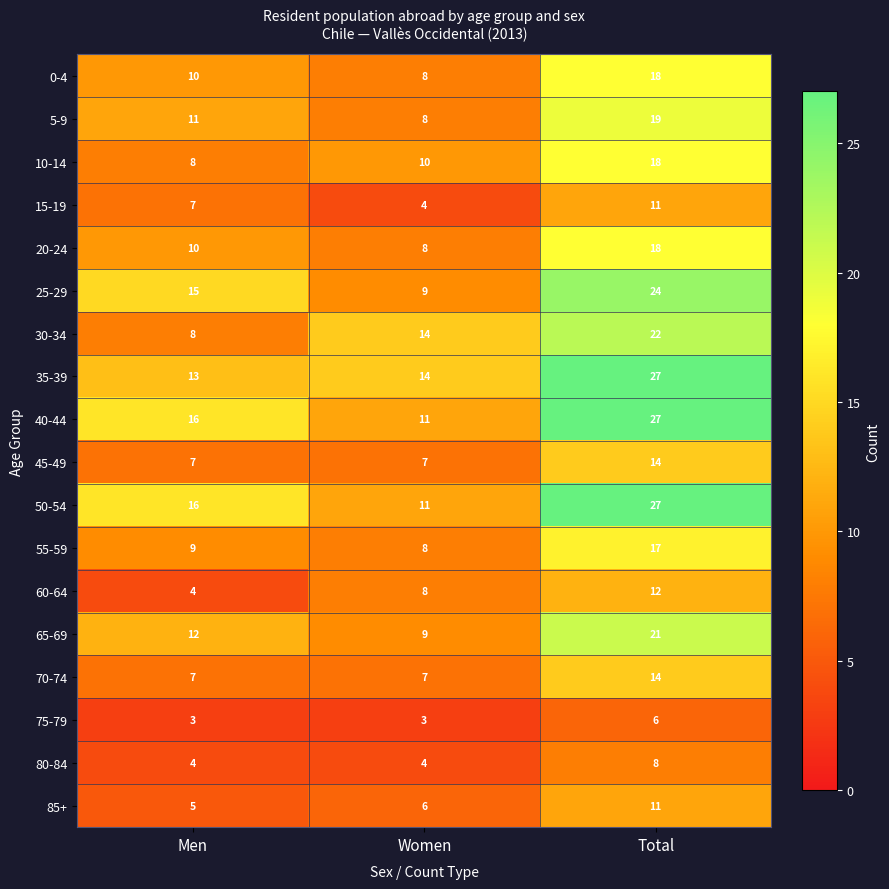

What is the spread (max minus min) of values at Men?

13